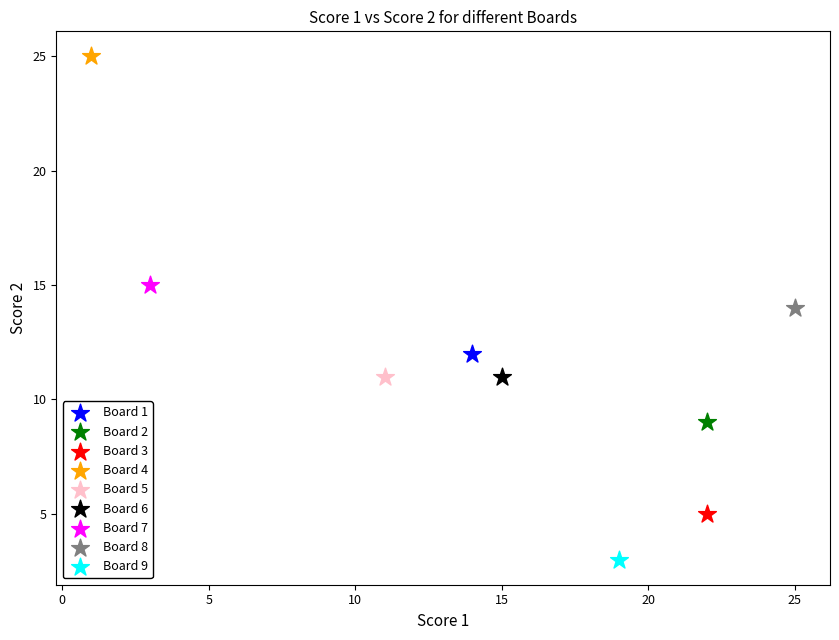

What are all the series names shown in the legend?

Board 1, Board 2, Board 3, Board 4, Board 5, Board 6, Board 7, Board 8, Board 9